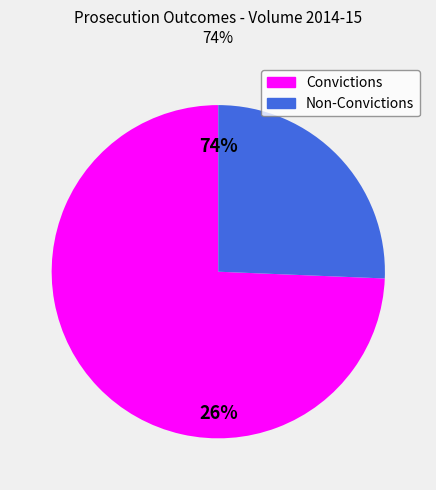

Between Non-Convictions and Convictions, which is larger?

Convictions